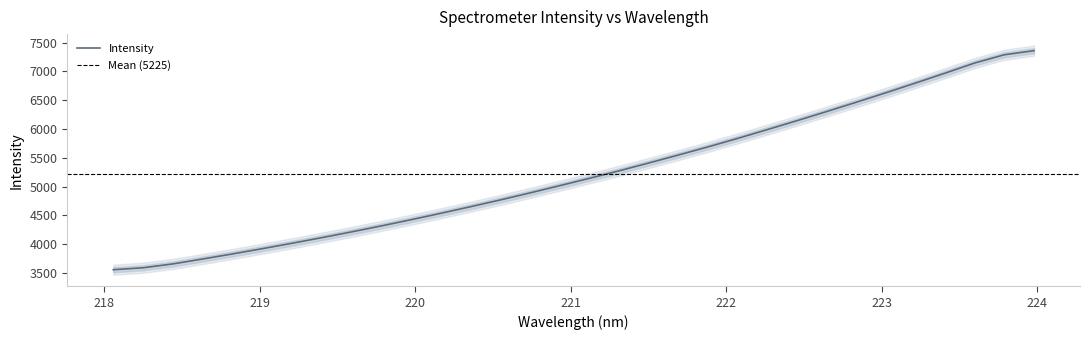

At which category does the chart reach its peak across all series?

223.9802